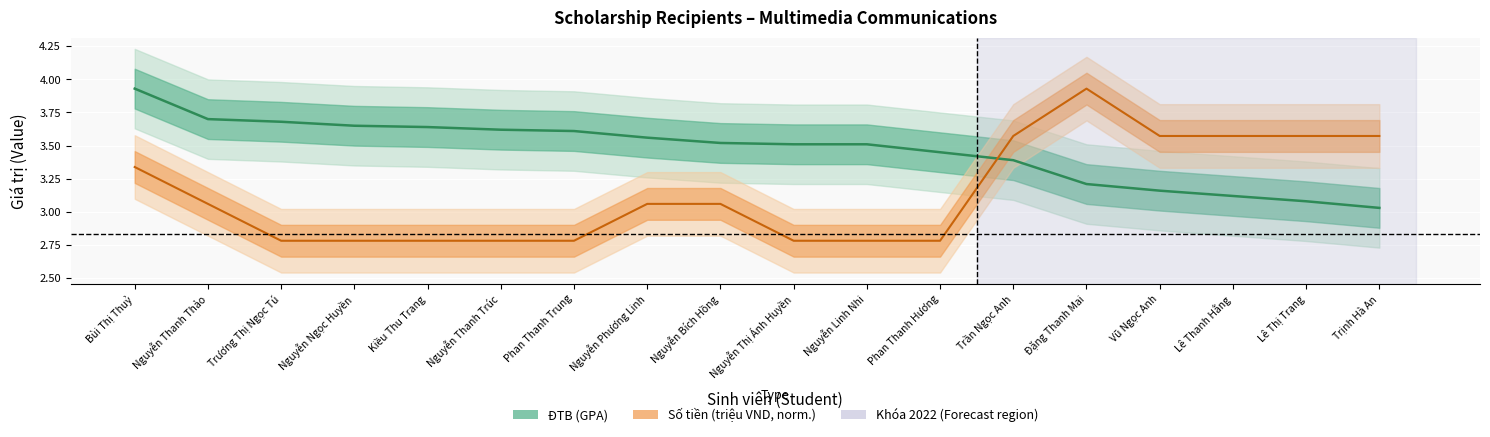

Which series has the widest spread of values?

Số tiền (triệu VND, norm.)